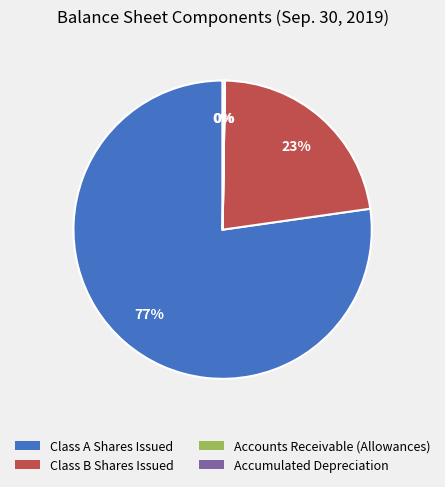

Which category has the biggest portion of the pie?

Class A Shares Issued